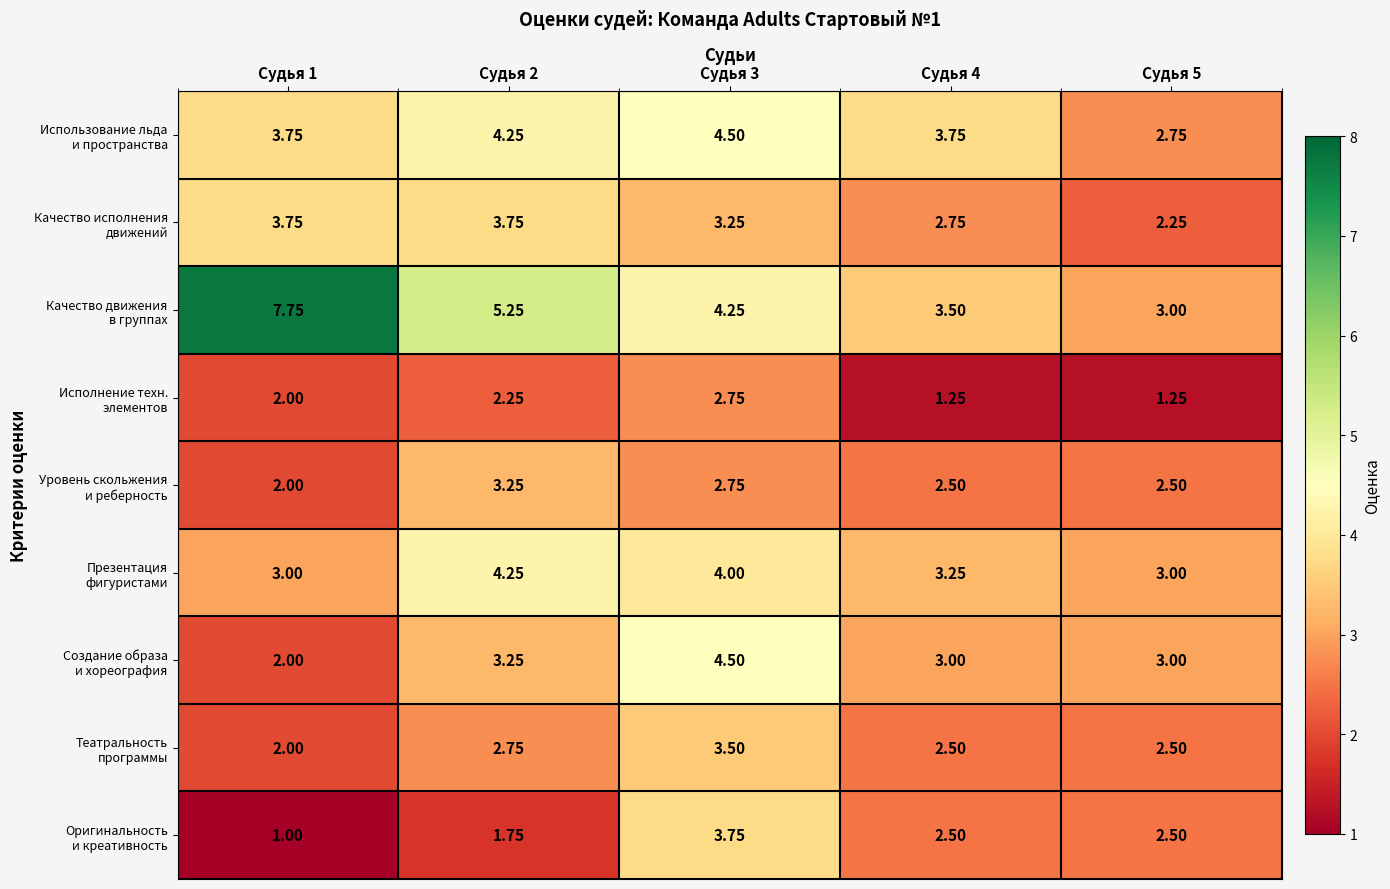

At Судья 4, list the series in order from largest to smallest.

Использование льда и пространства, Качество движения в группах, Презентация фигуристами, Создание образа и хореография, Качество исполнения движений, Уровень скольжения и реберность, Театральность программы, Оригинальность и креативность, Исполнение техн. элементов